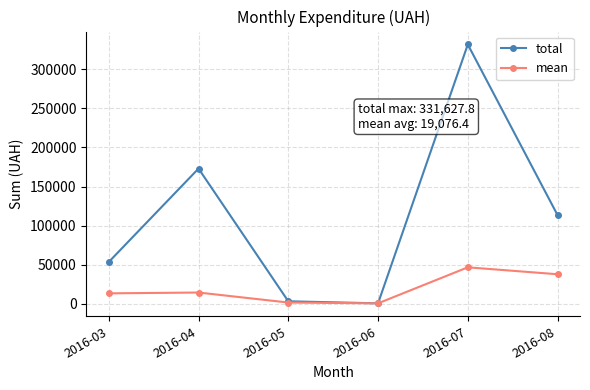

At which label does total first exceed 113398?

2016-04